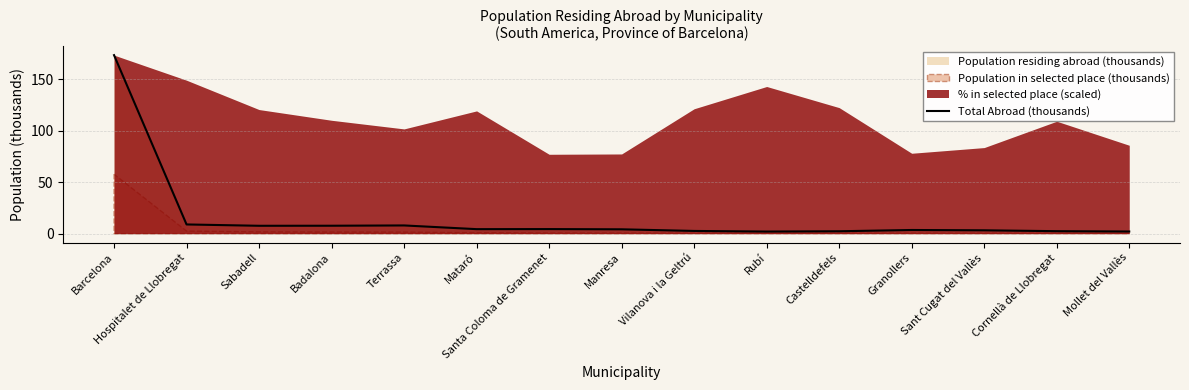

What is the greatest value displayed?

173.7